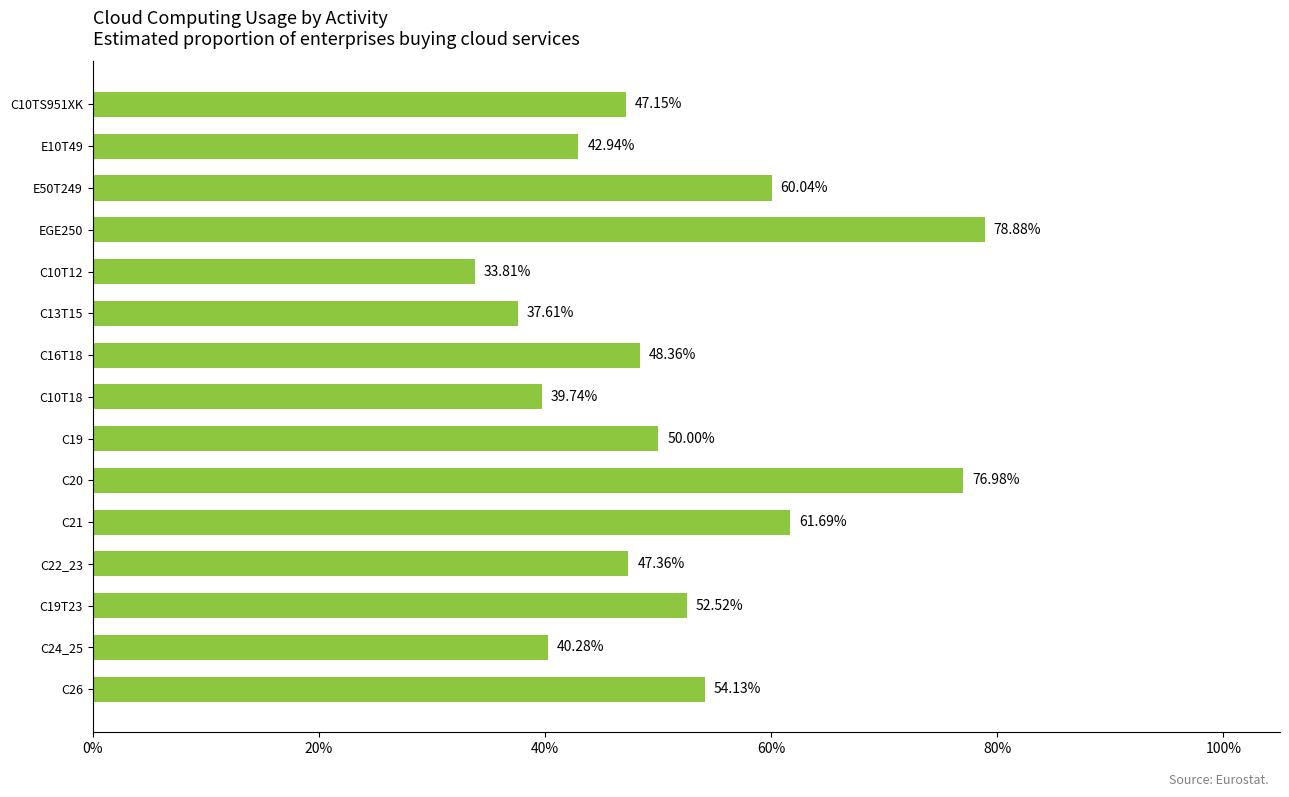

What is the difference between the maximum and second lowest values?

41.3